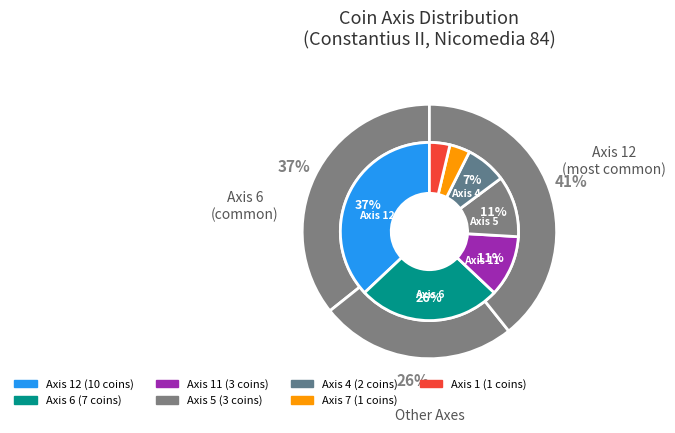

To the nearest percent, what portion does Axis 5 represent?

11%